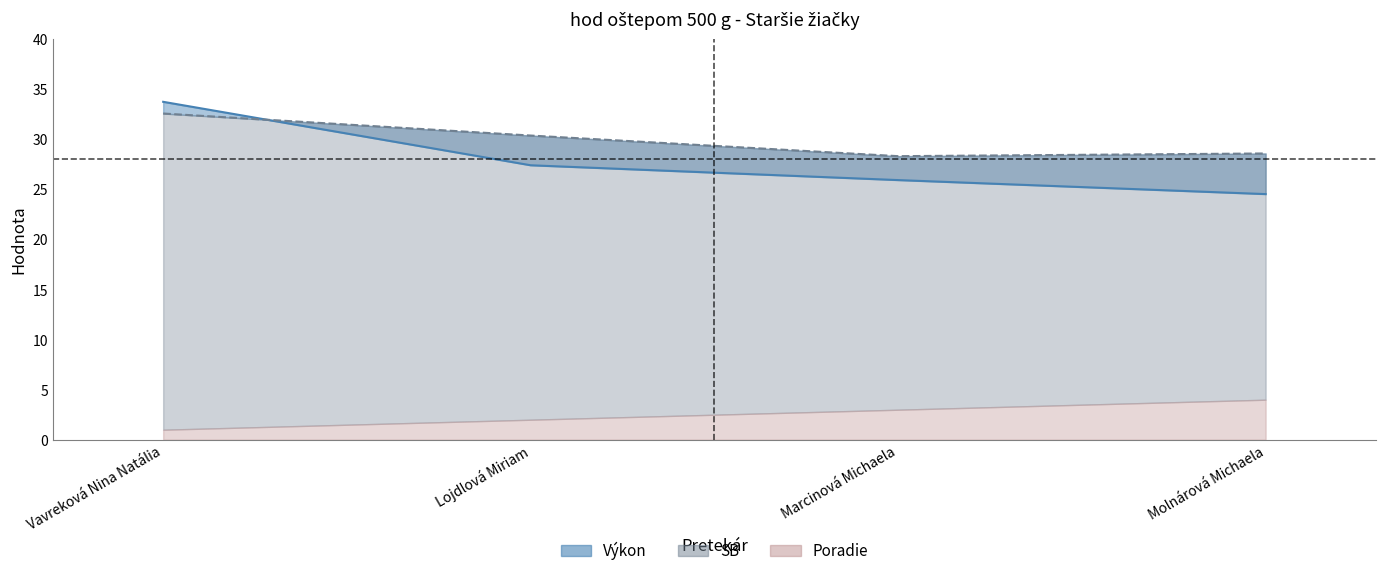

True or false: Výkon and SB intersect in this chart.

True